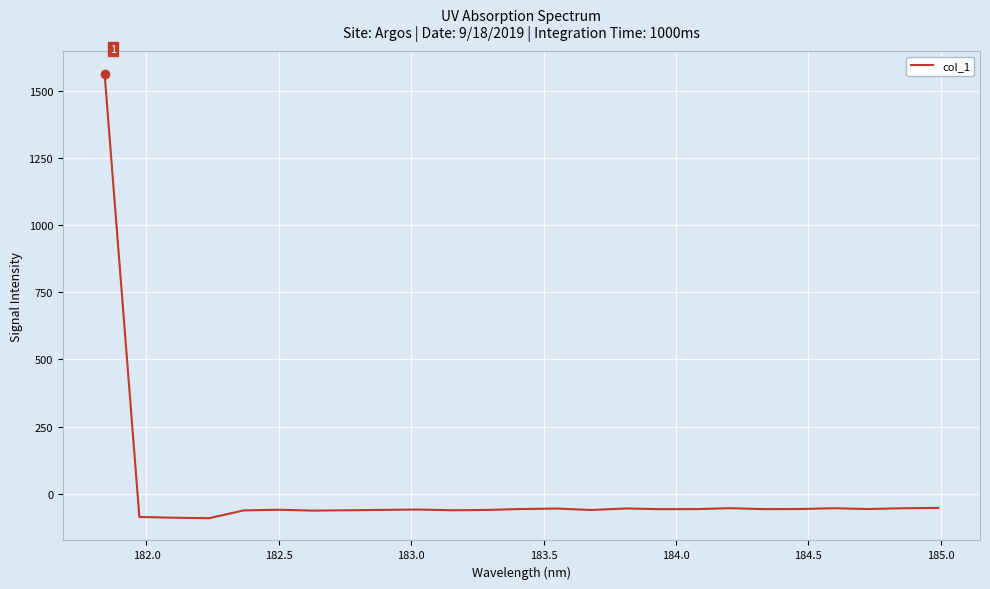

What is the maximum value shown in the chart?

1563.3